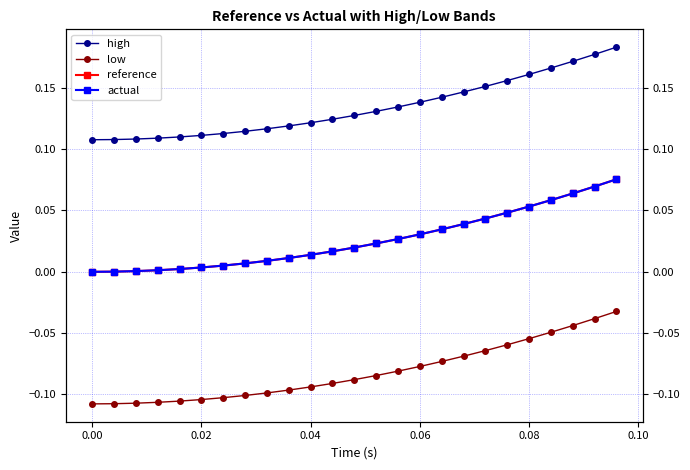

True or false: low has more than 2 interior local peaks.

False